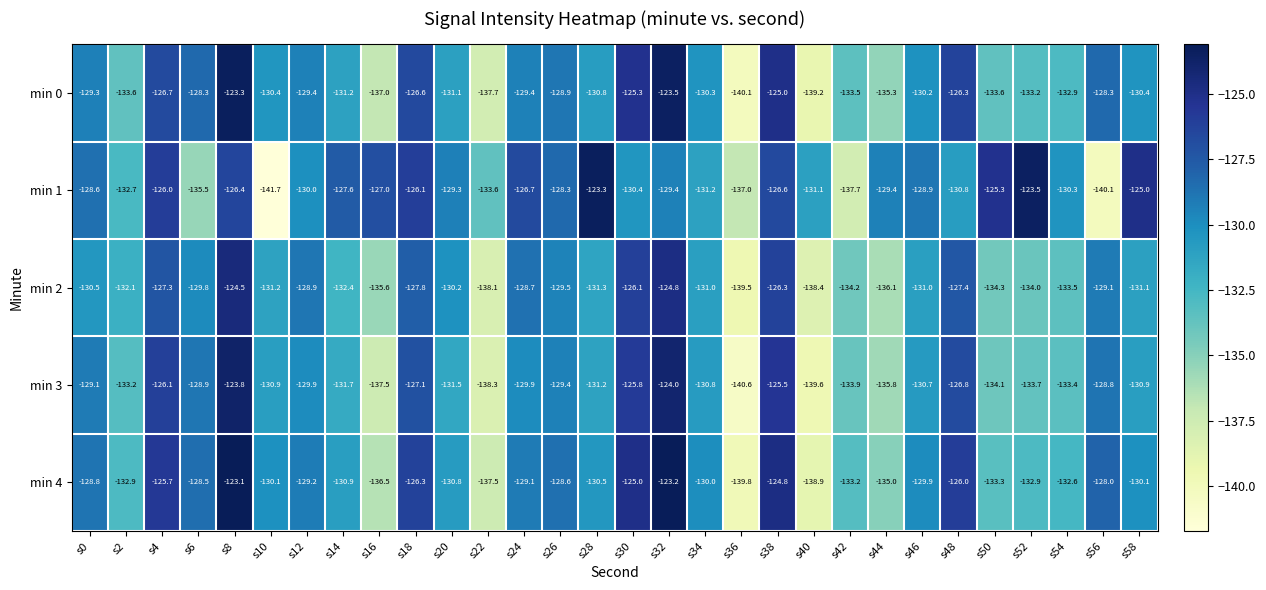

The min 1 series shows -62.8 at s40. True or false?

False